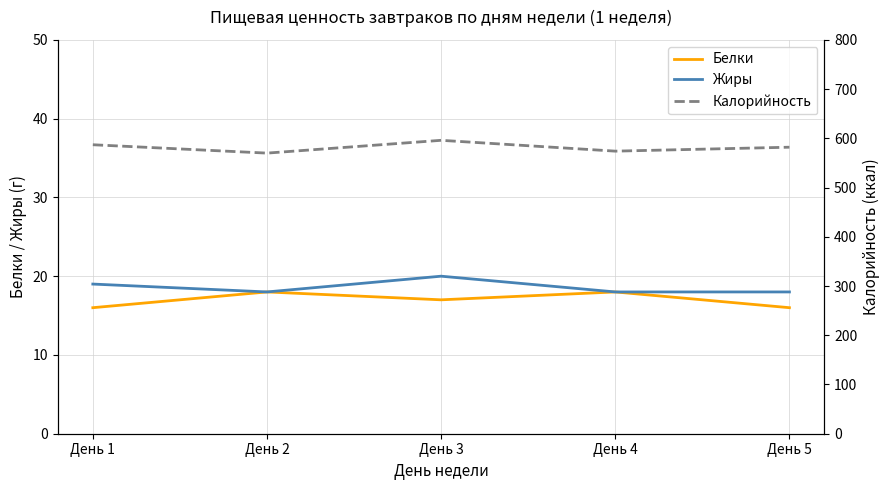

True or false: Белки and Калорийность cross at least once.

False